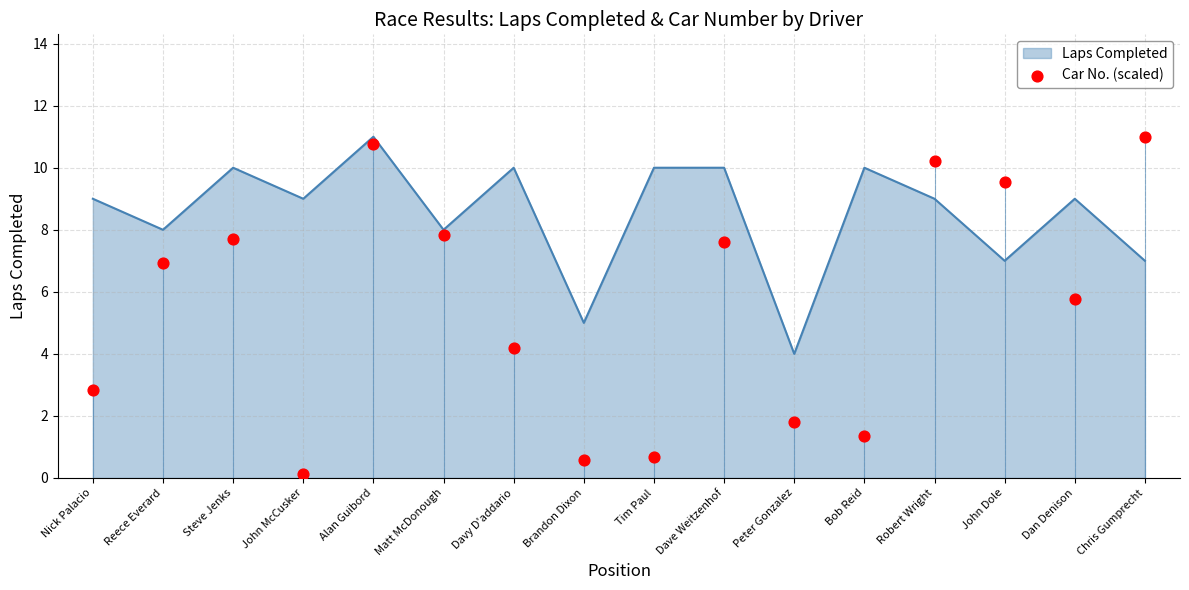

Which has a higher value, Nick Palacio or Peter Gonzalez?

Nick Palacio